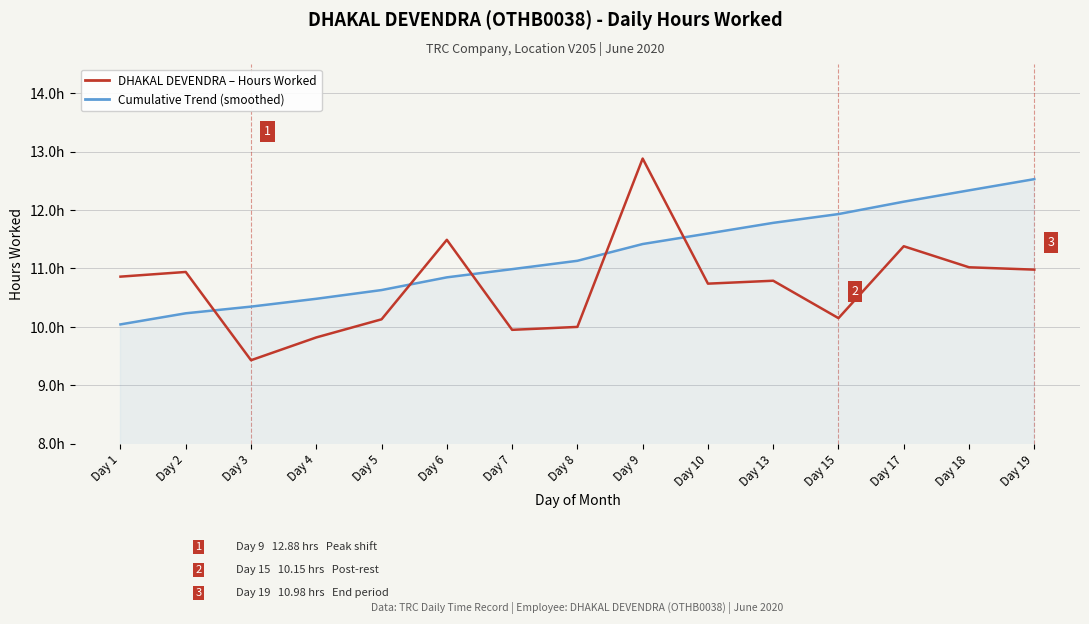

At which label is DHAKAL DEVENDRA – Hours Worked closest to 11?

Day 18